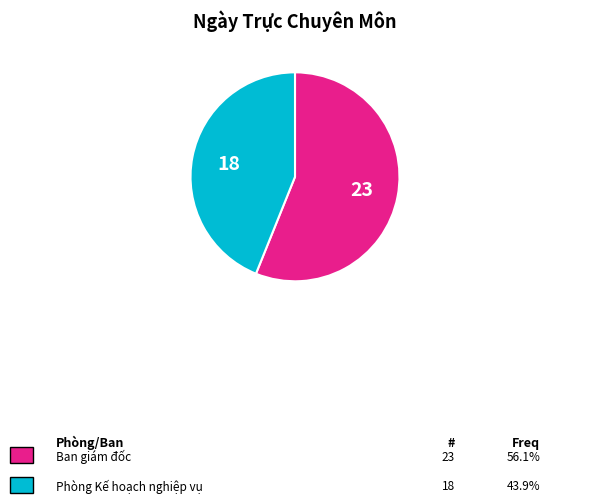

Is there a majority slice in this chart?

Yes